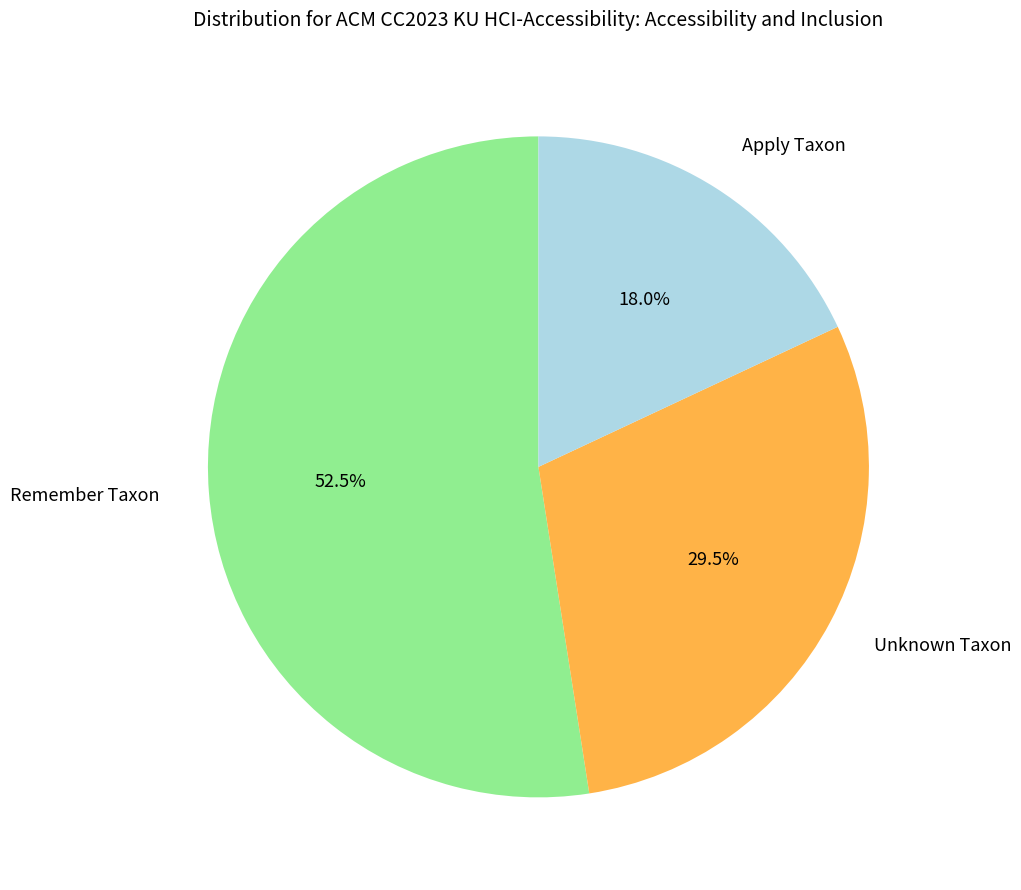

What percentage is NOT represented by Remember Taxon?

47.5%